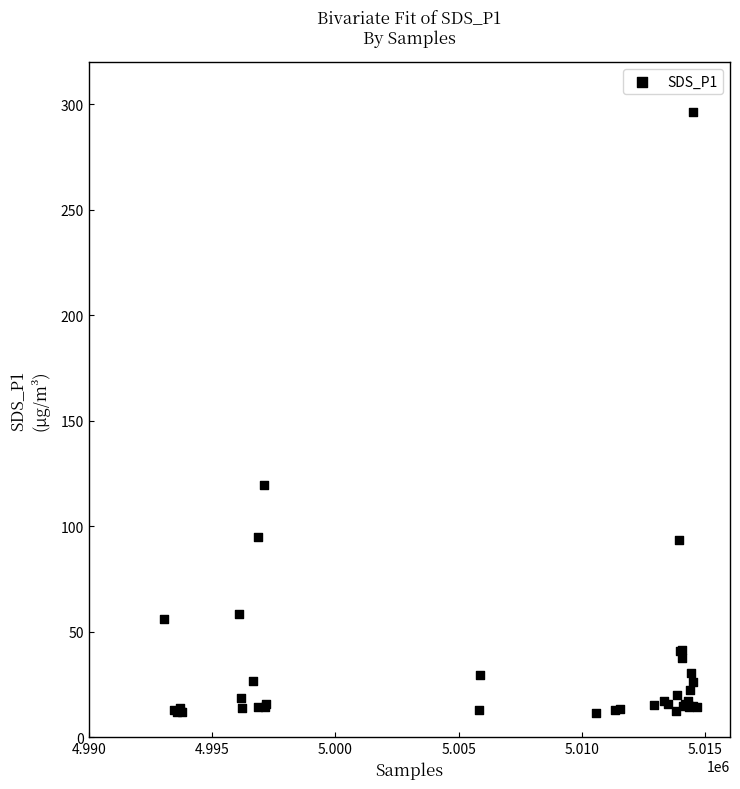

What Y value in the scatter plot is closest to 153?

119.5